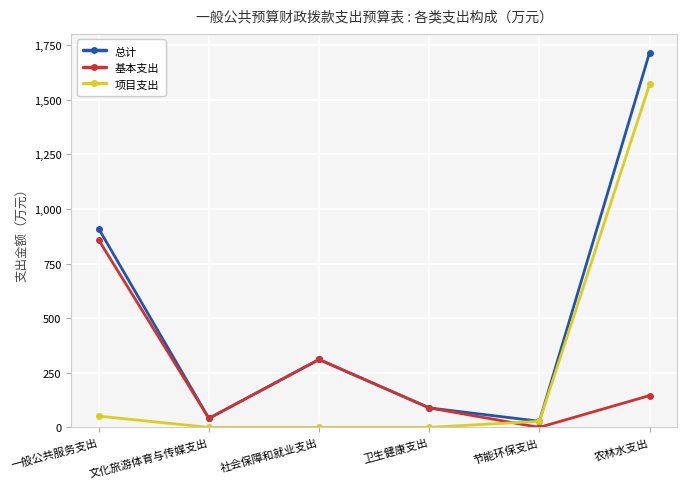

What value does the 基本支出 series have at 一般公共服务支出?

858.4